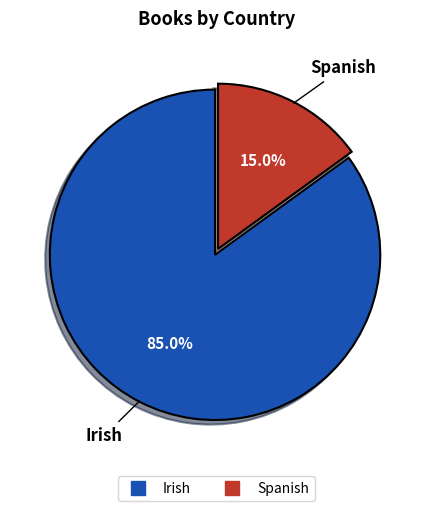

To the nearest percent, what percentage of the pie is Spanish?

15%